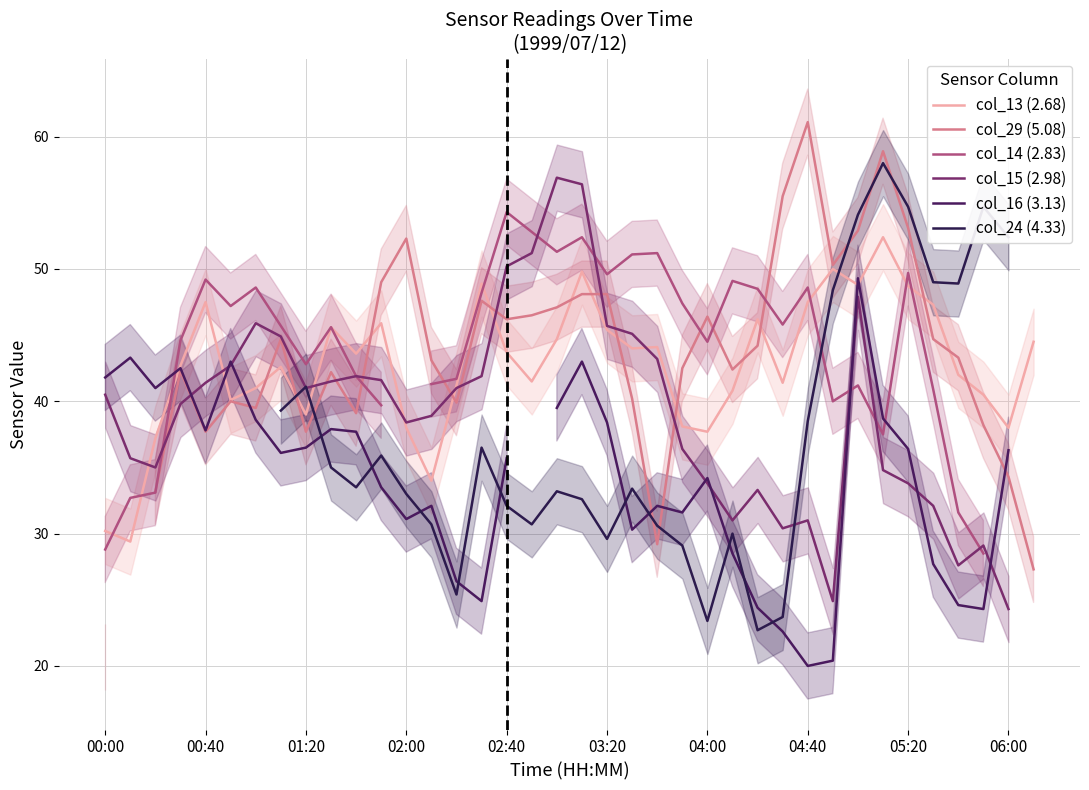

What is the lowest value of the col_13 (2.68) series?

29.4